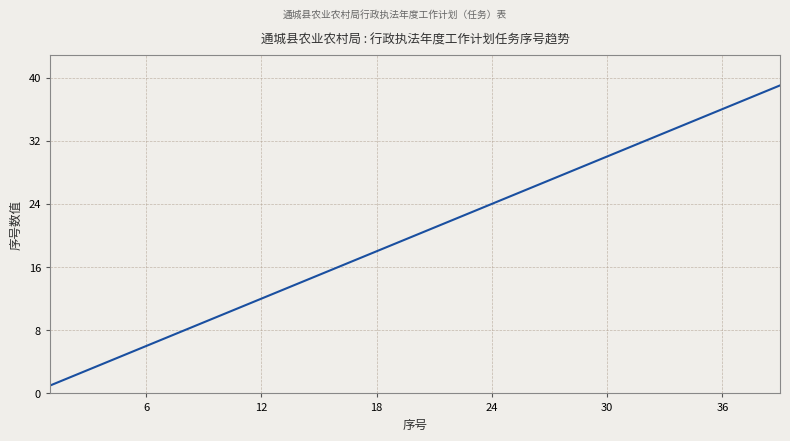

What is the maximum value shown in the chart?

39.0